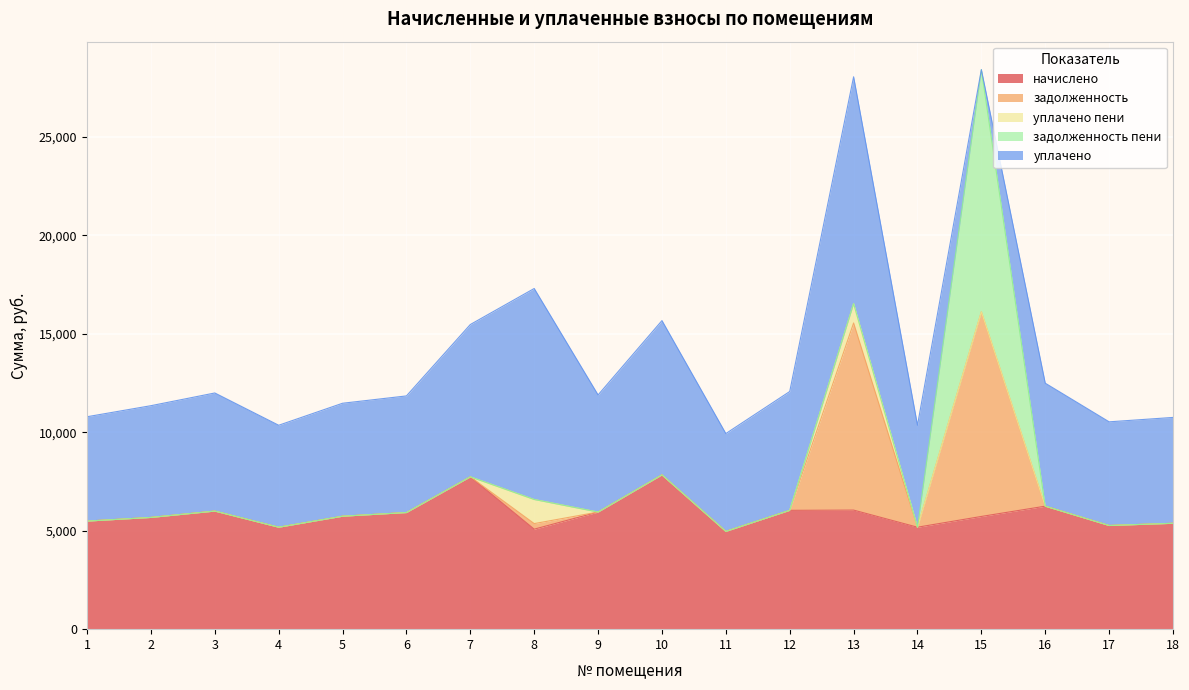

What is the total value across all series at 3?

11997.7